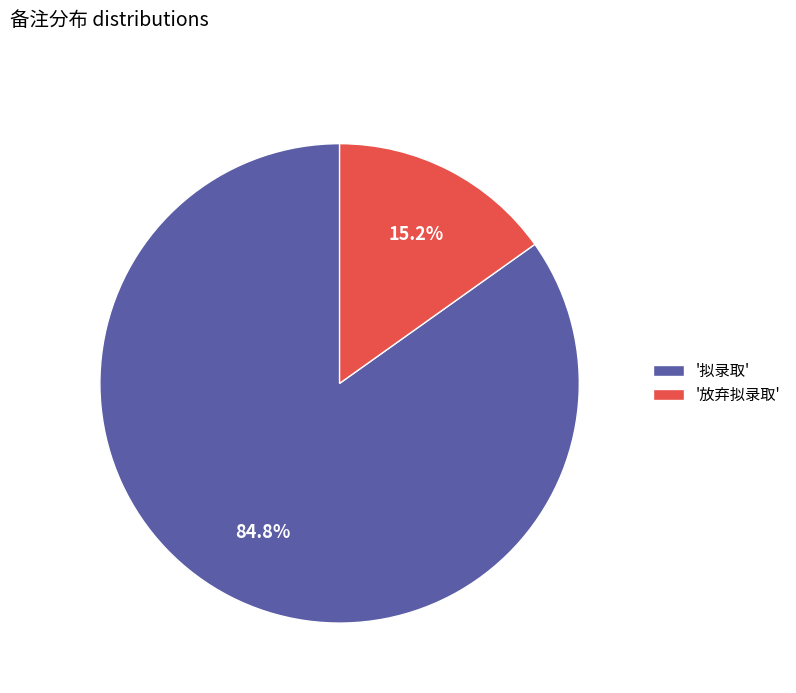

Rank the categories by value from lowest to highest.

'放弃拟录取', '拟录取'